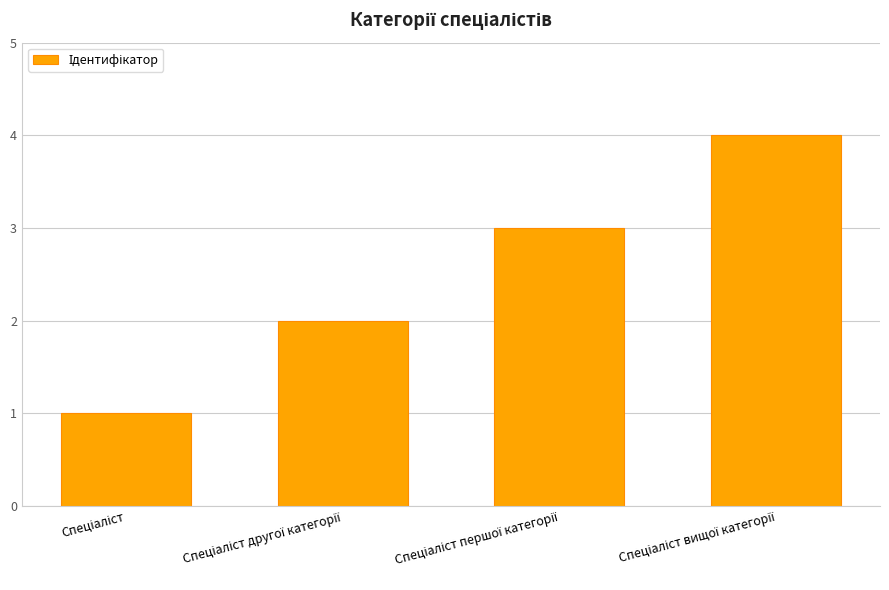

Reading left to right, extract all data points from this chart.

1	2	3	4